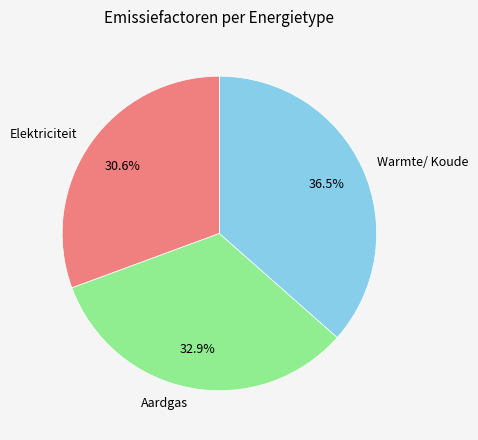

To the nearest percent, what is the average slice percentage?

33%